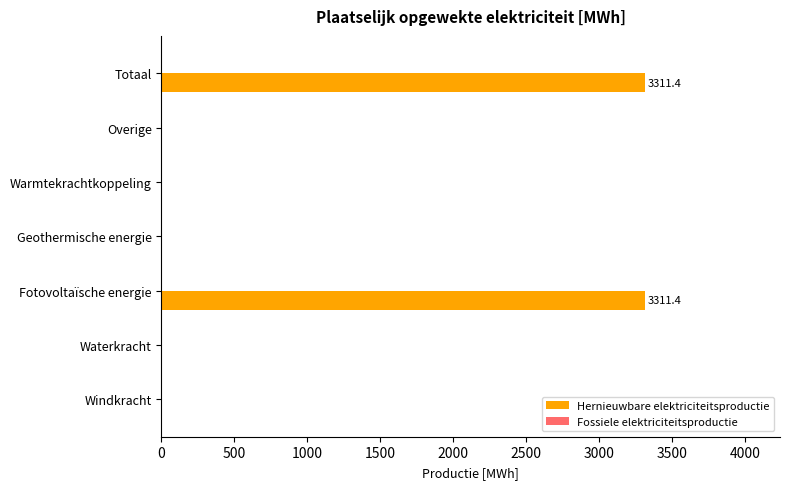

Are the bars horizontal?

Yes